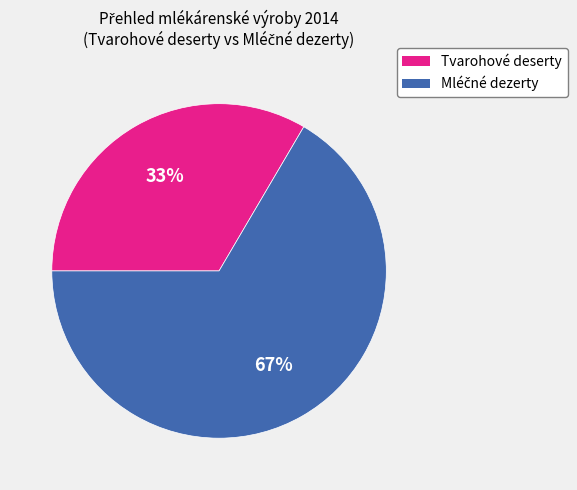

True or false: Tvarohové deserty accounts for 33% of the total.

True